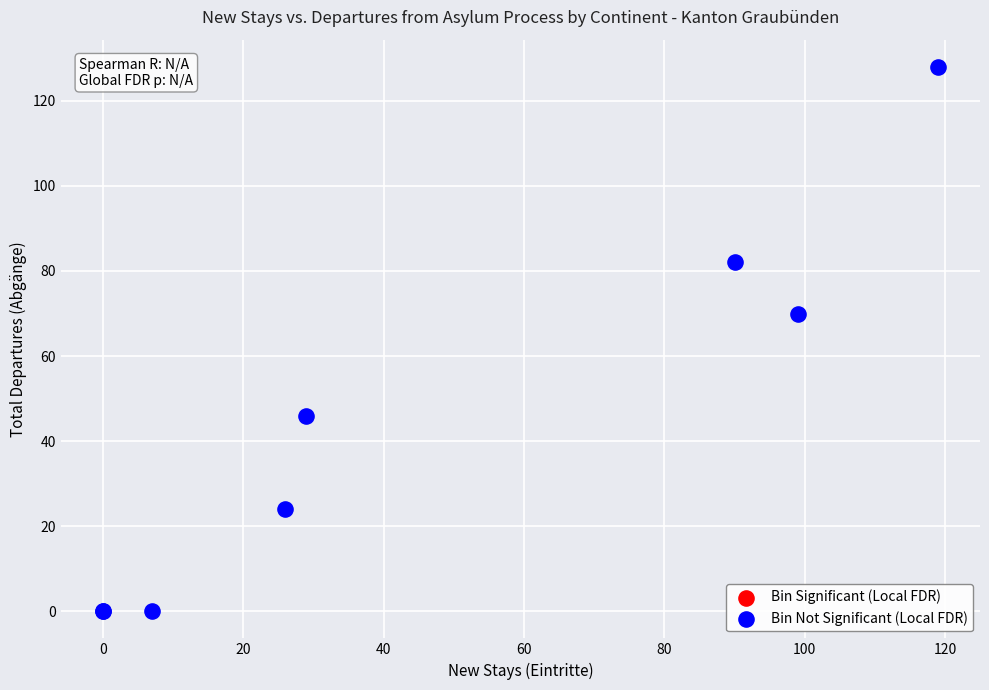

What Y value in the scatter plot is closest to 64?

70